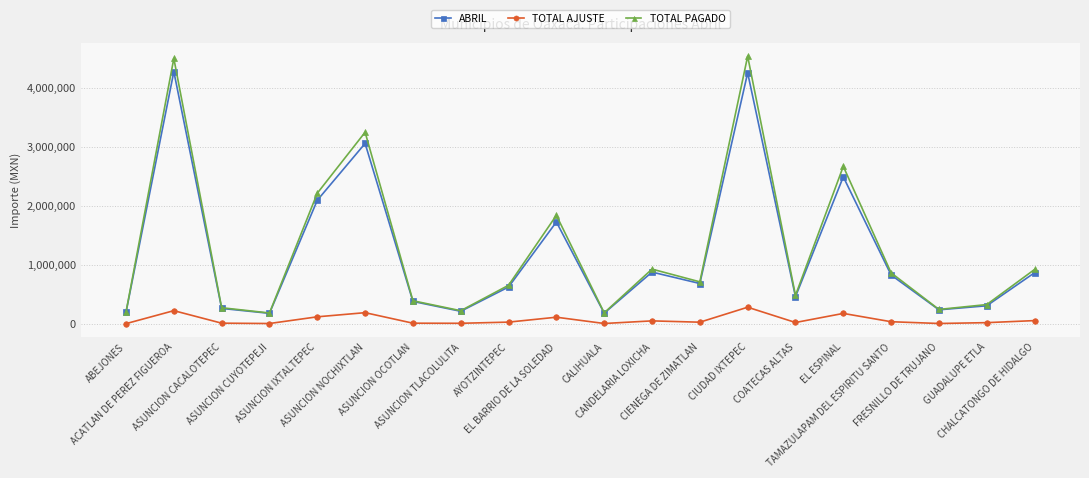

At which label does TOTAL AJUSTE reach its peak?

CIUDAD IXTEPEC